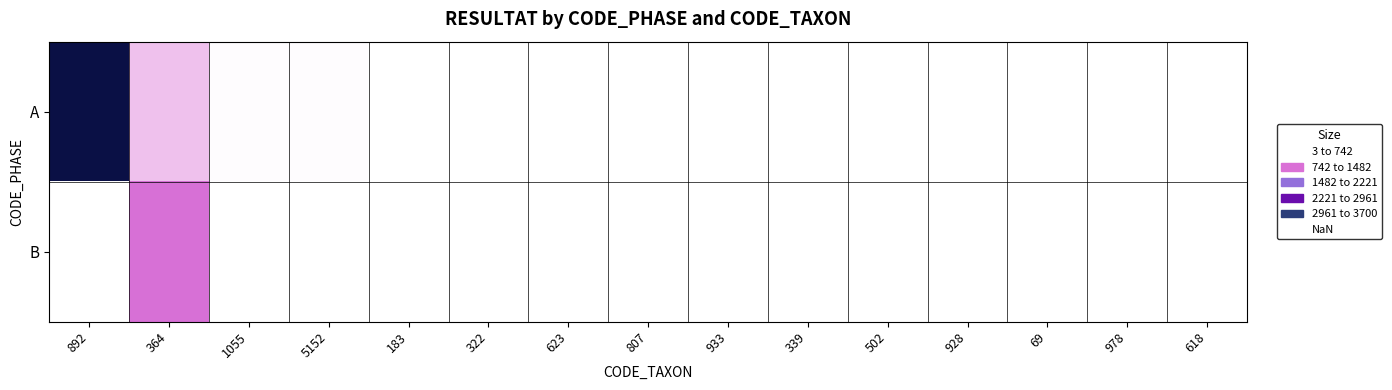

Read the A value at 1055.

23.0